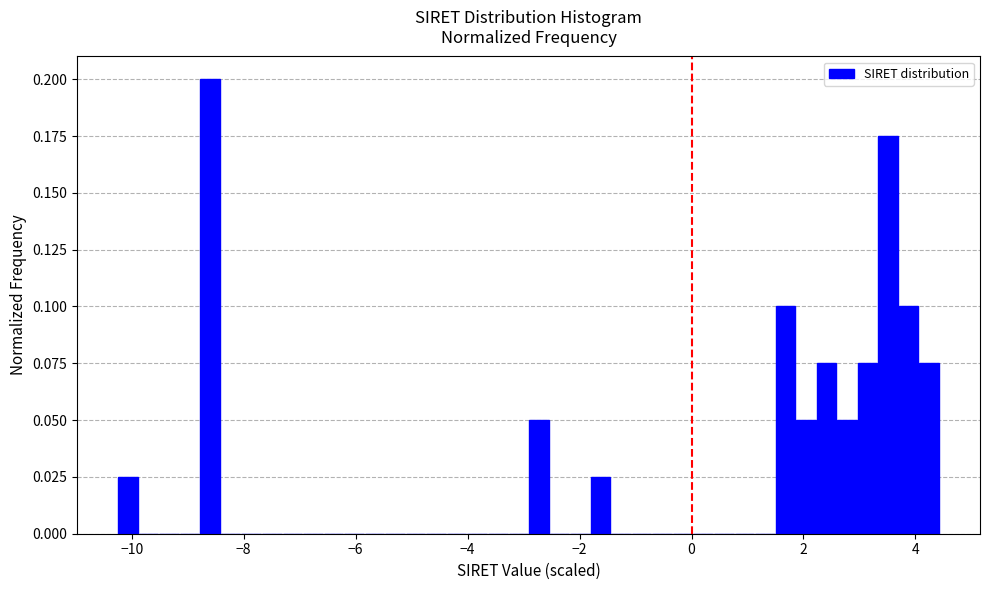

Read against the x-axis, roughly where is the centre of the tallest bar?

-8.6